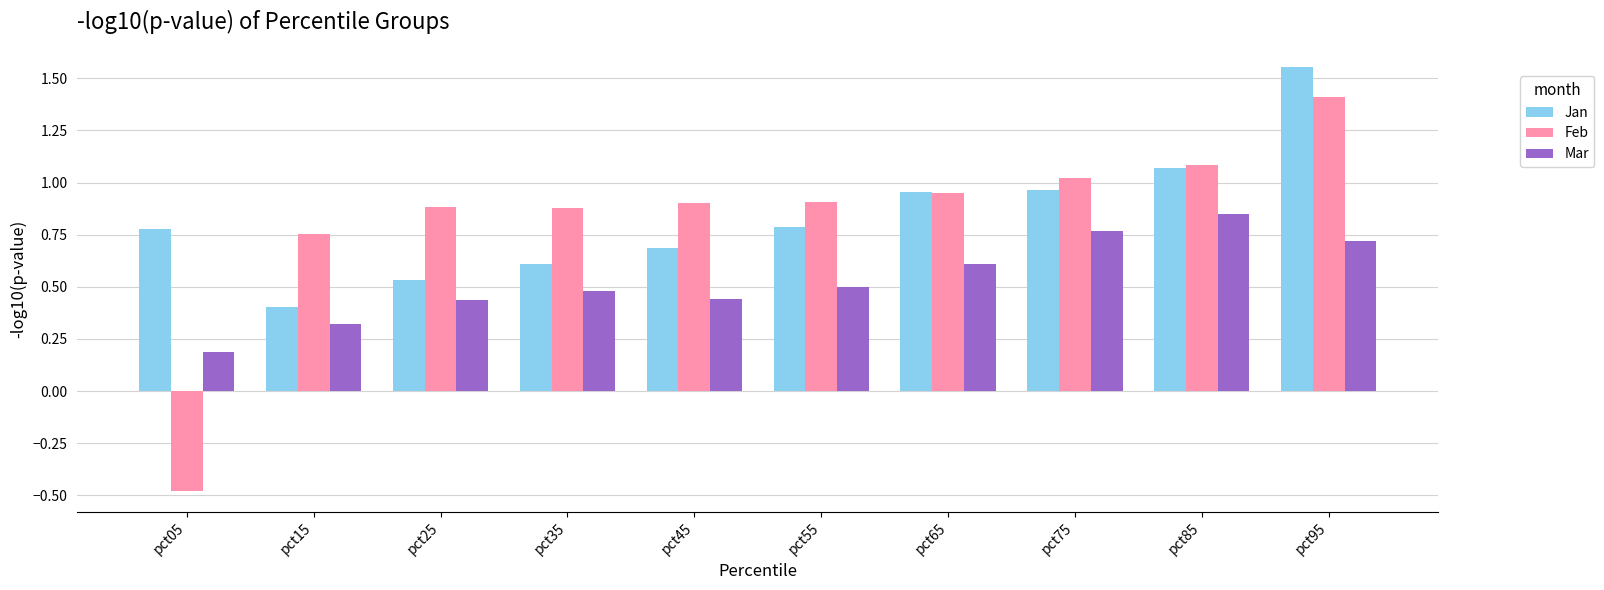

What is the total value across all series at pct35?

2.0